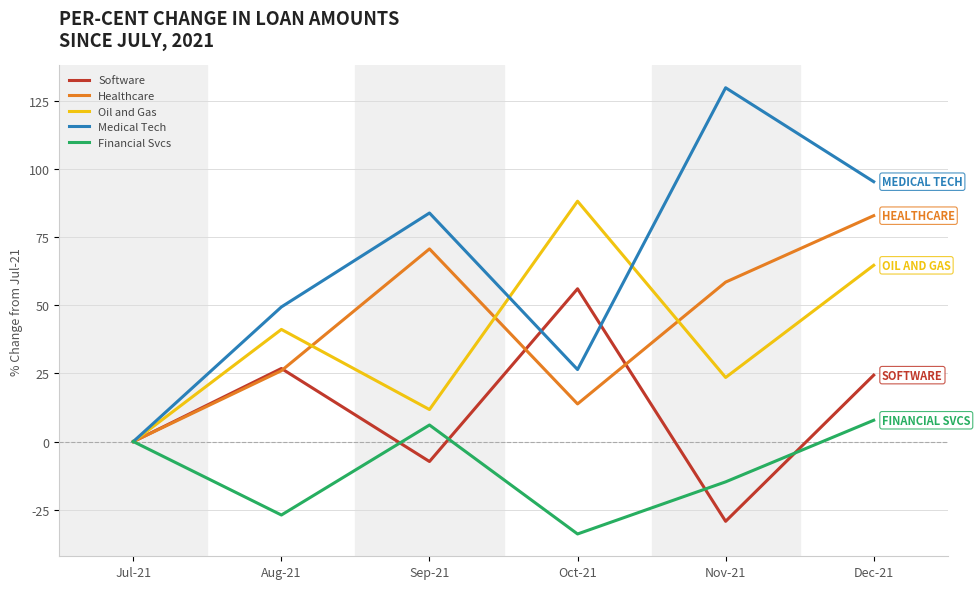

What is the difference between the highest and lowest values at Aug-21?

76.4